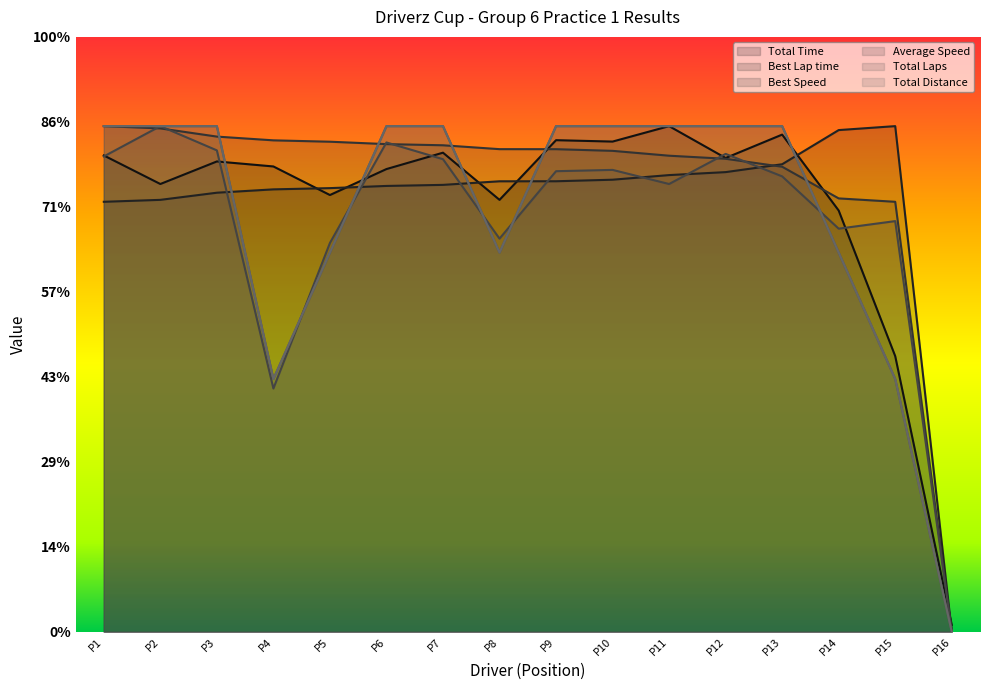

Is the value of Average Speed at P16 greater than the value of Best Lap time at P13?

No